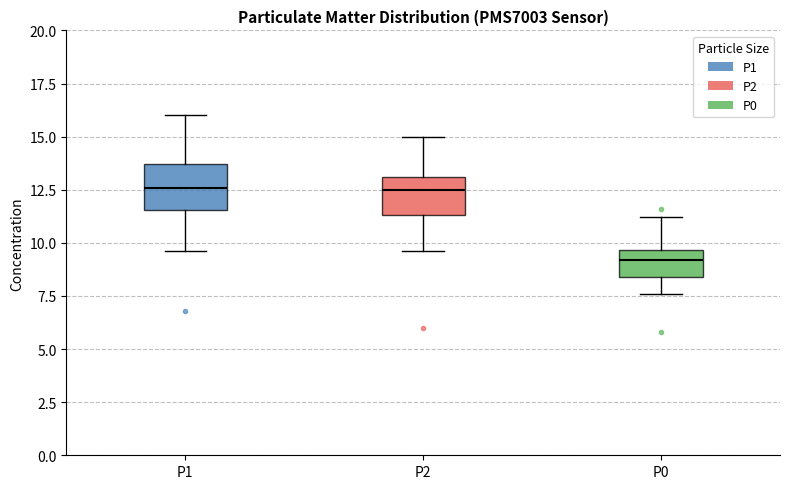

Reading left to right, read every box against the y-axis: the position of its median line, the range the box covers, and the ends of its whiskers. The values are not printed on the chart, so give them approximately, as read against the axis.

P1: median 12.5, box 11.5 to 13.5, whiskers 9.5 to 16.0
P2: median 12.5, box 11.5 to 13.0, whiskers 9.5 to 15.0
P0: median 9.0, box 8.5 to 9.5, whiskers 7.5 to 11.0